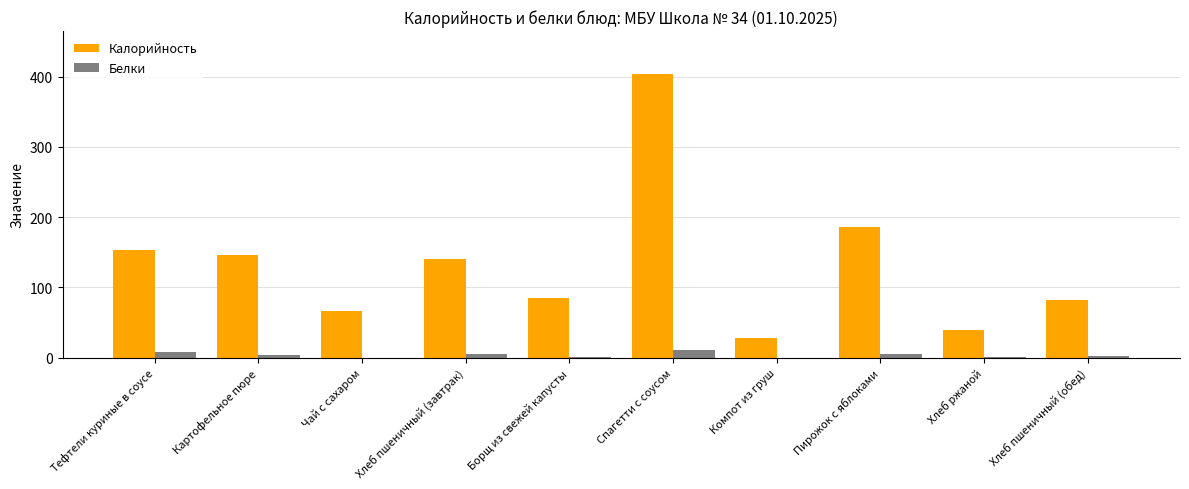

Which series has the largest total across all categories?

Калорийность